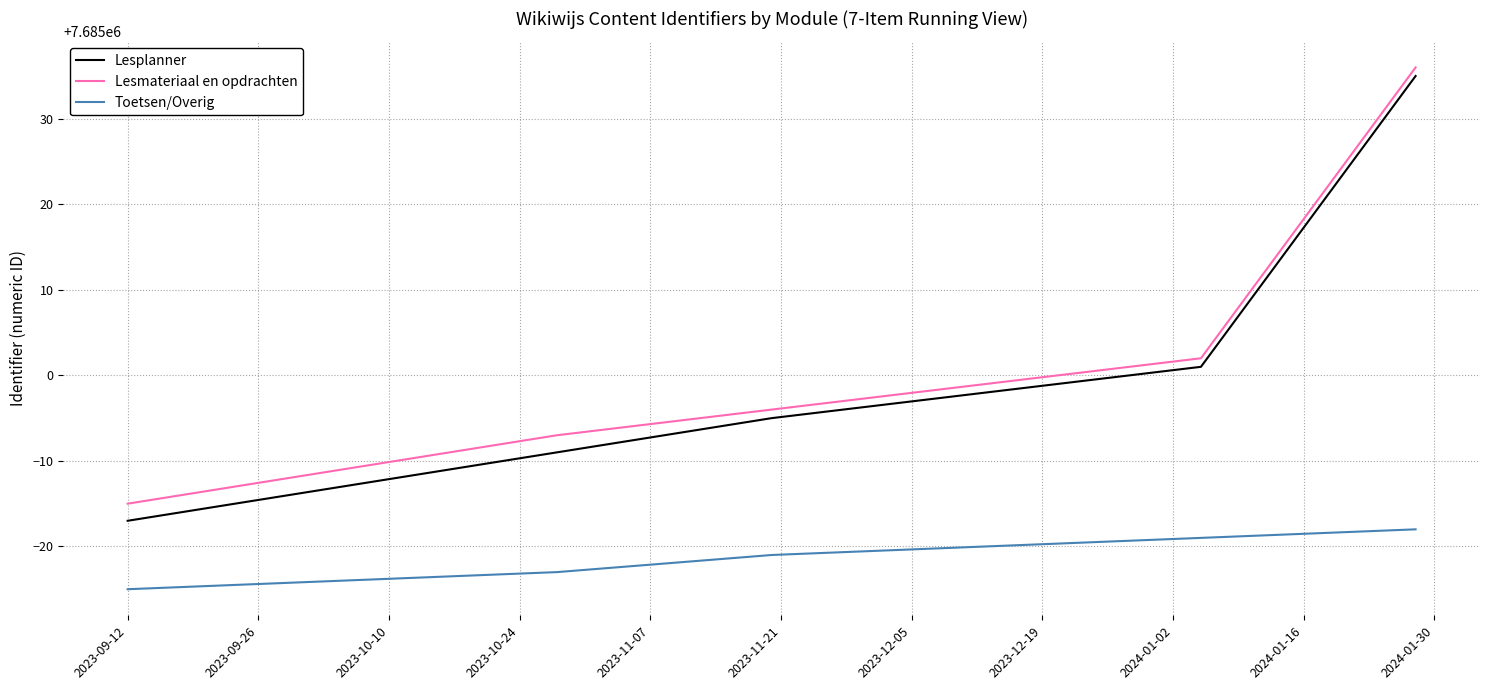

What is the difference between the second highest and second lowest values in the Lesplanner series?

14